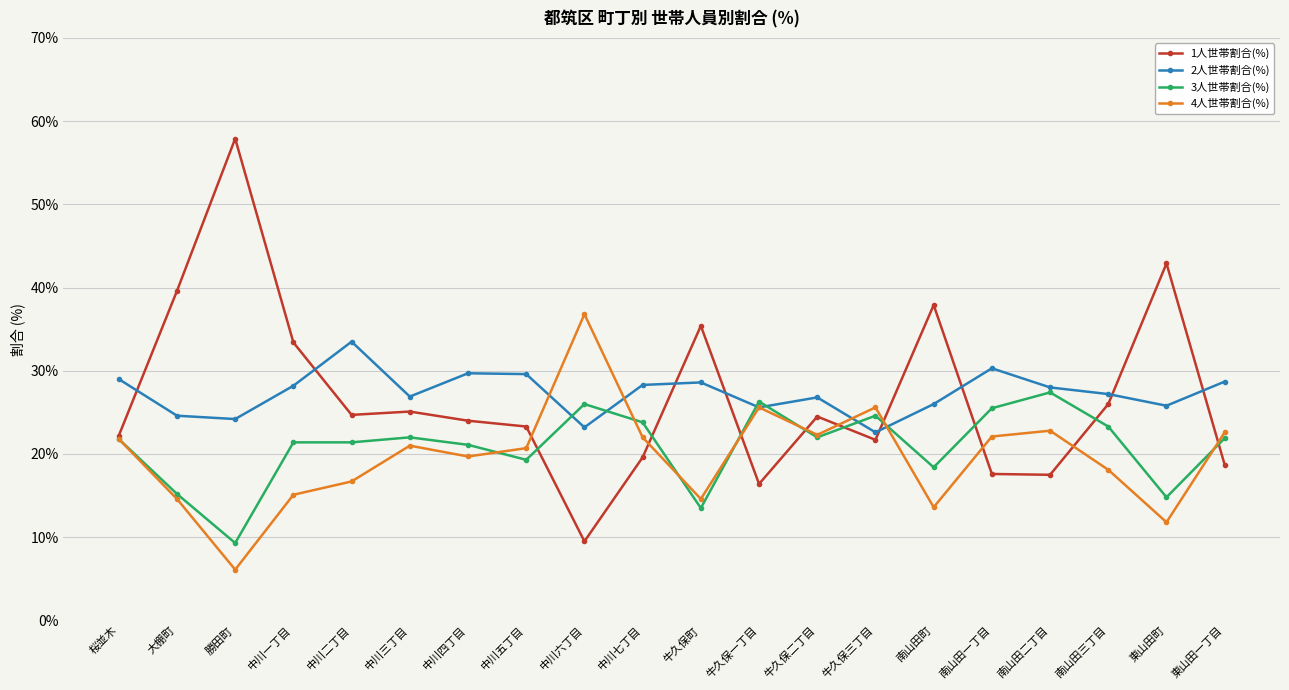

Which series has the largest range (max minus min)?

1人世帯割合(%)